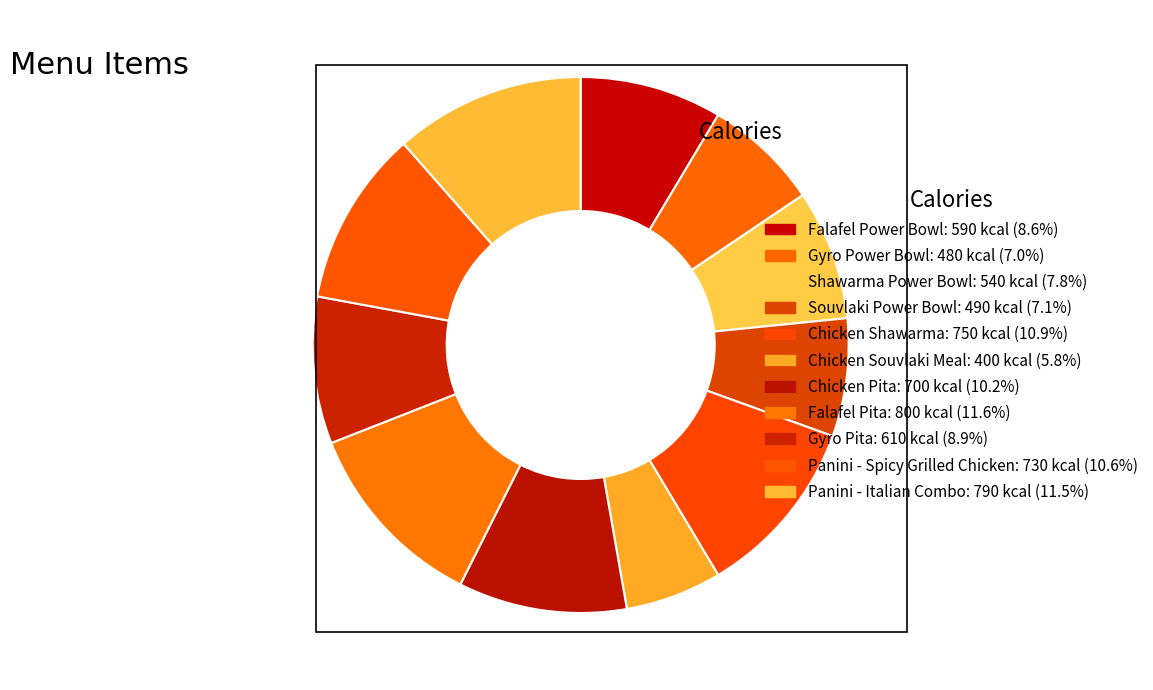

True or false: Falafel Pita accounts for 12% of the total.

True